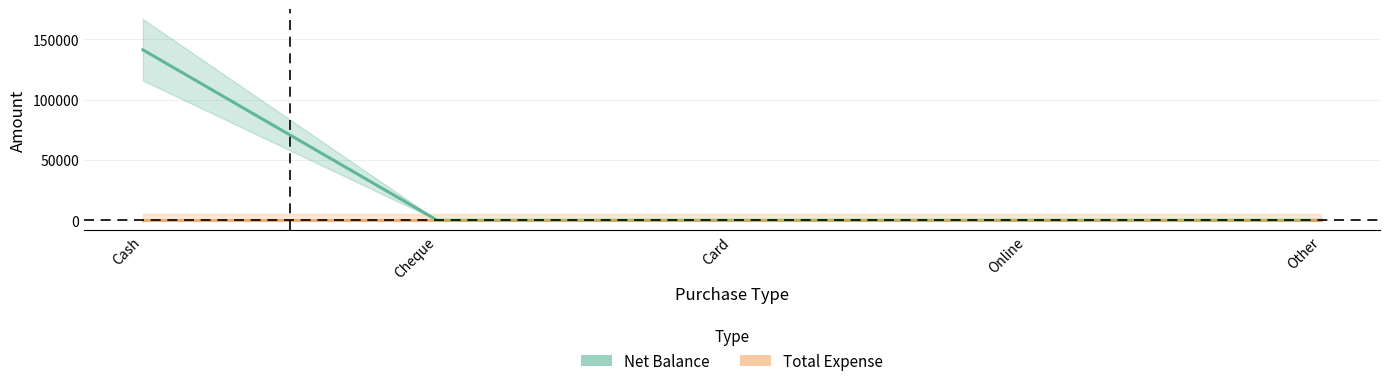

At how many categories does at least one series exceed 40837?

1